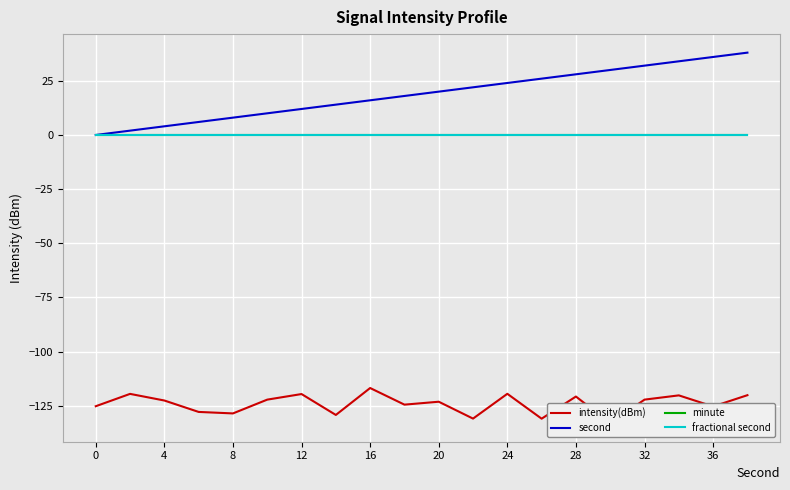

Rank the series at 19 from lowest to highest value.

intensity(dBm), minute, fractional second, second